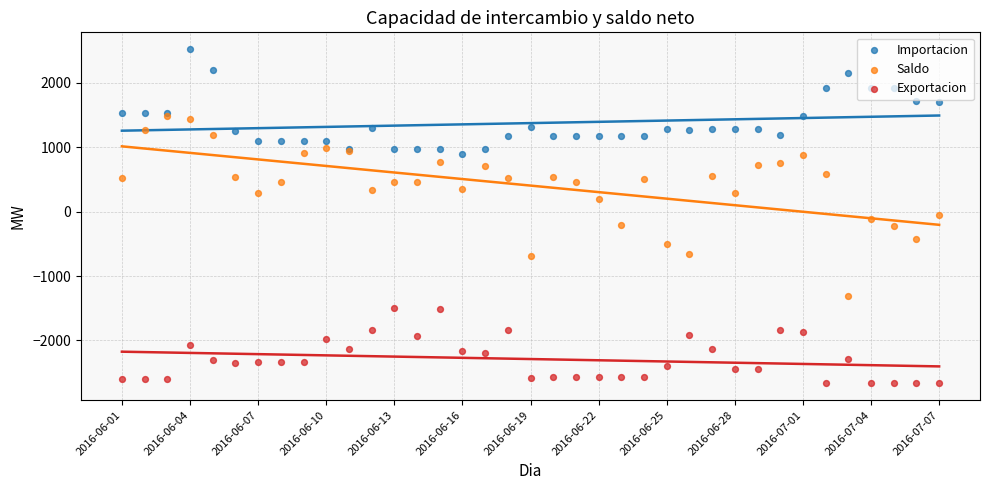

What are all the series names shown in the legend?

Importacion, Saldo, Exportacion